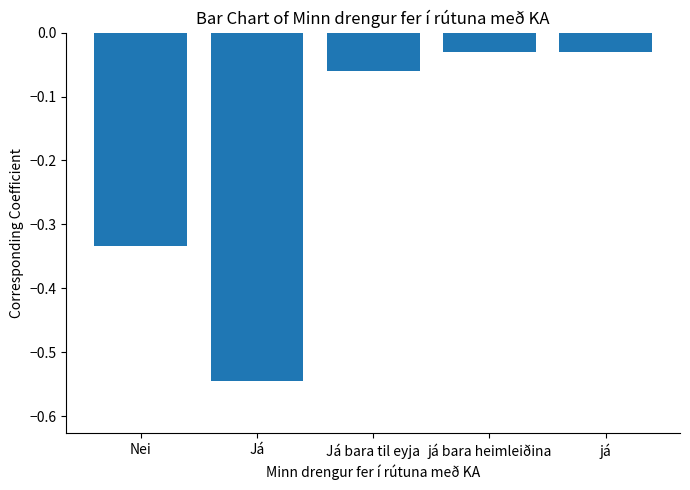

Between Nei and já, which is larger?

já